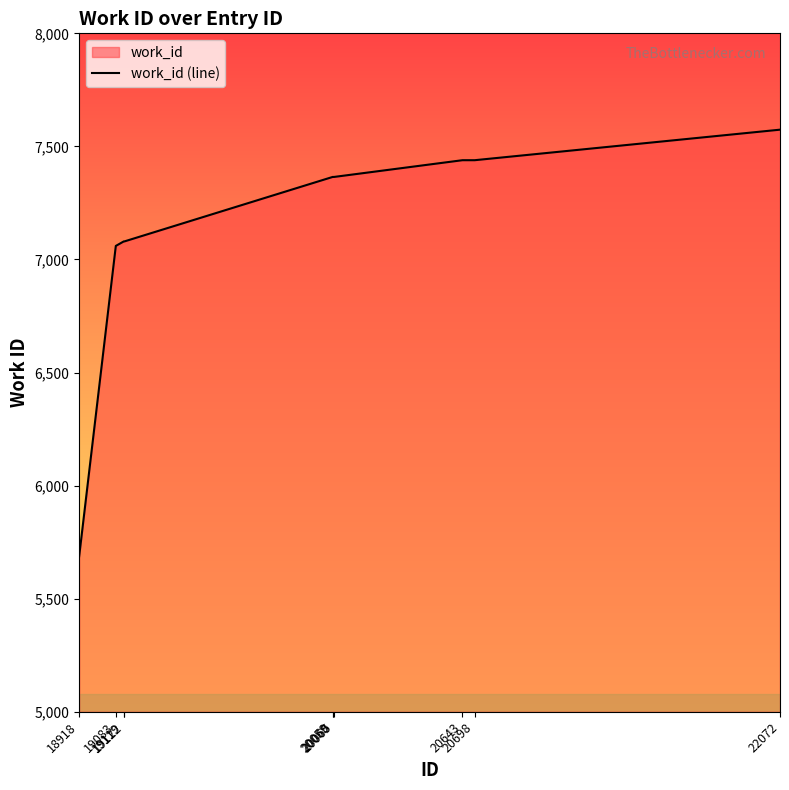

What is the ratio of the value at 20698 to the value at 20643?

1.0